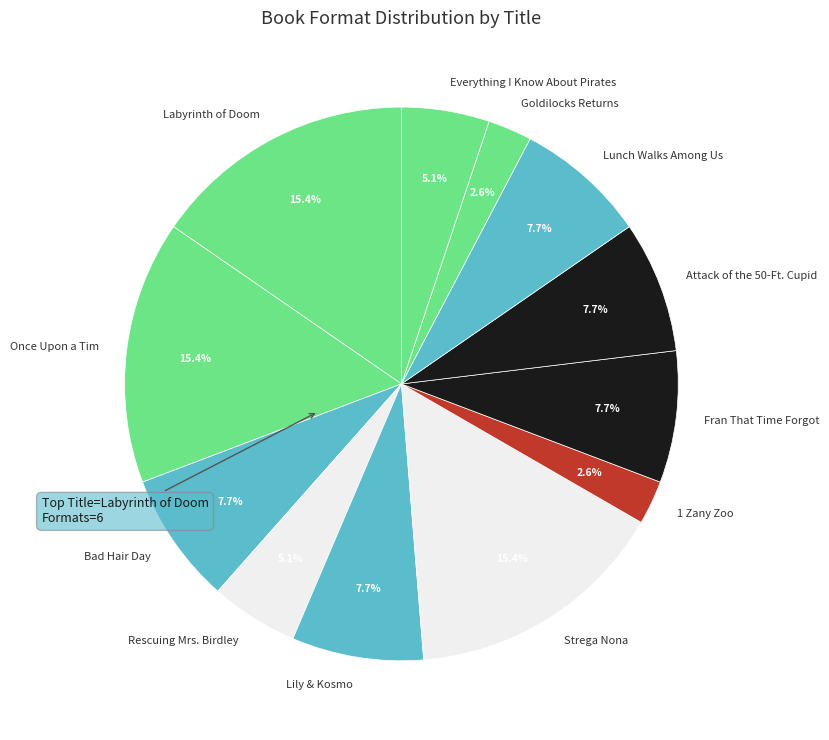

Between Once Upon a Tim and Attack of the 50-Ft. Cupid, which is larger?

Once Upon a Tim